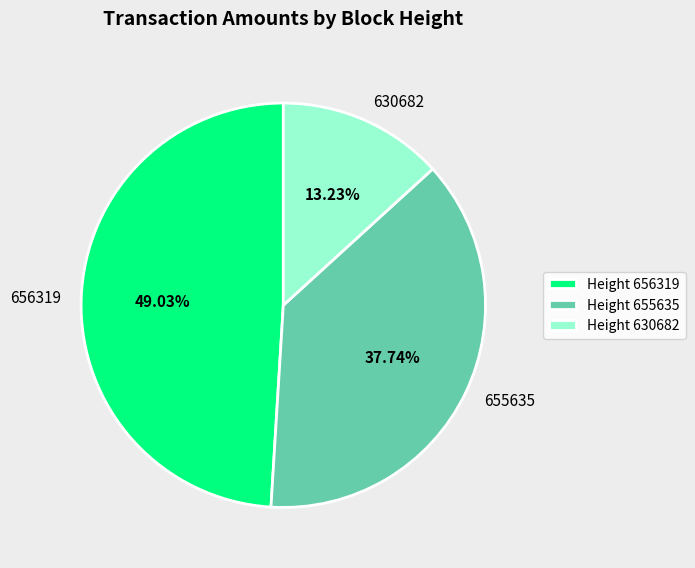

True or false: 656319 accounts for 49% of the total.

True